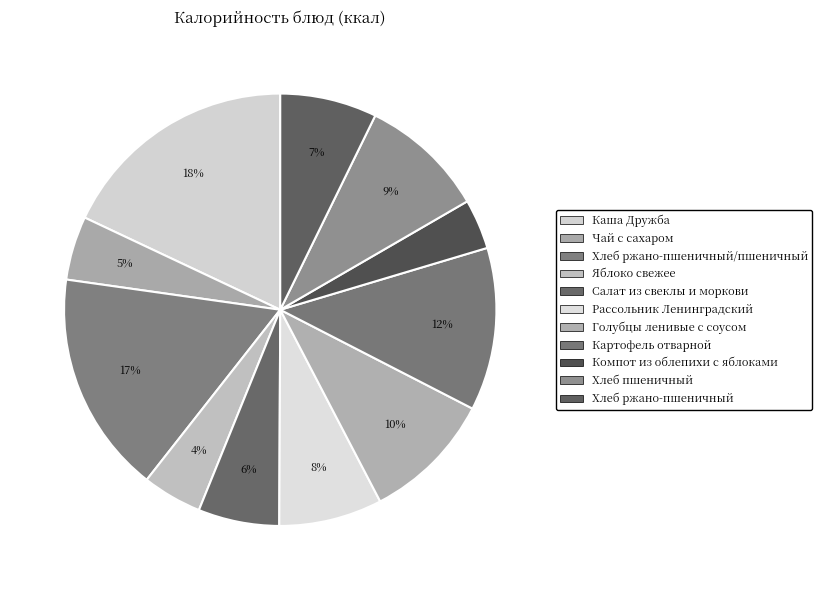

Count the number of slices in the pie.

11